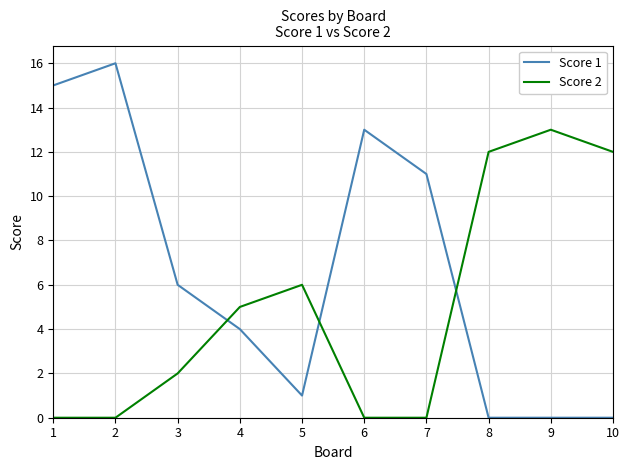

What value does the Score 2 series have at 9, to the nearest 5?

15